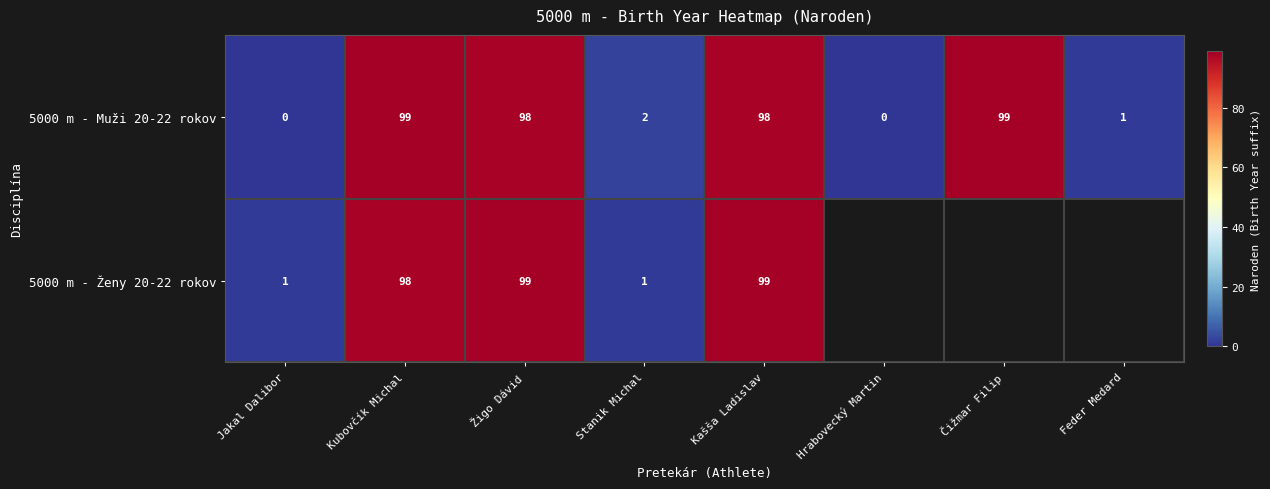

The 5000 m - Ženy 20-22 rokov series shows 45 at Kašša Ladislav. True or false?

False